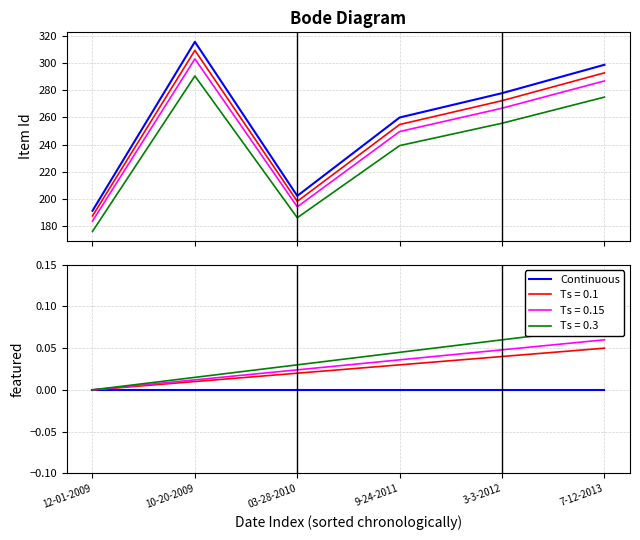

At which label does Continuous reach its minimum?

12-01-2009